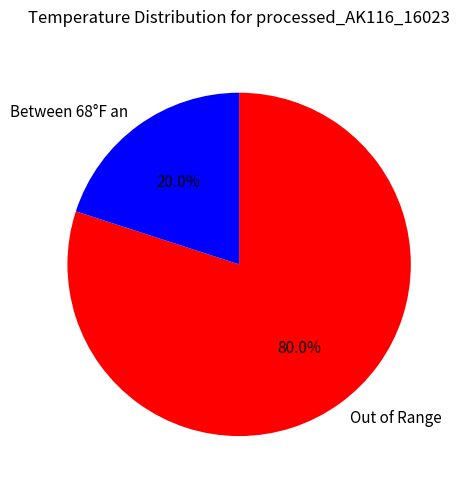

Between Between 68°F an and Out of Range, which is larger?

Out of Range